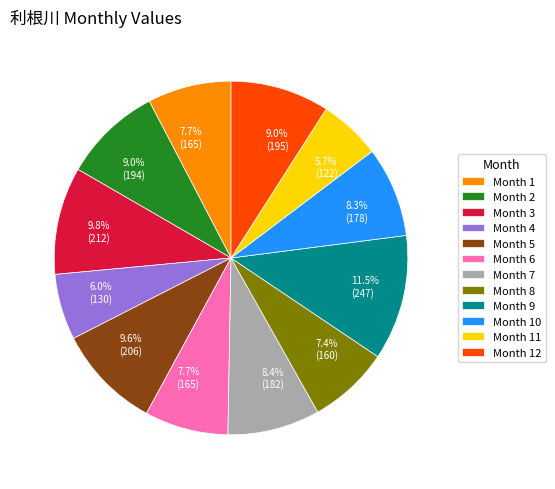

What percentage is NOT represented by Month 10?

91.7%